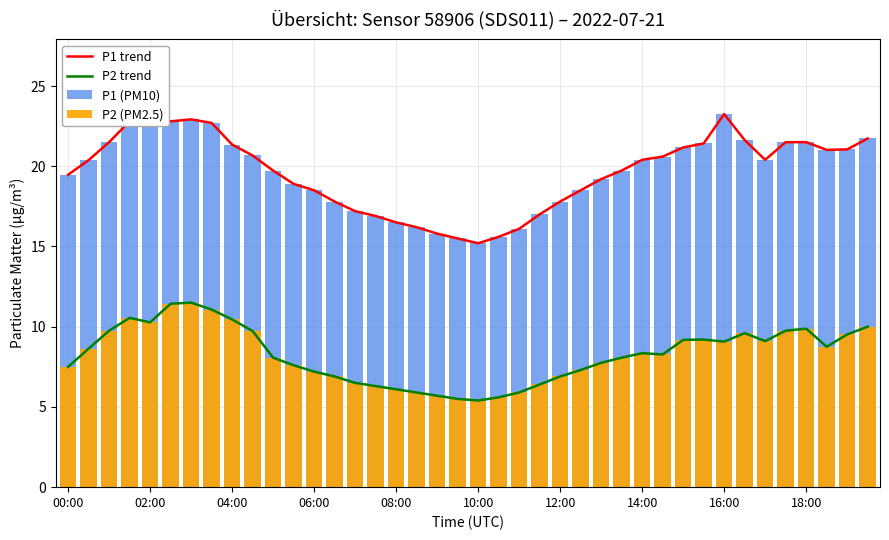

What is the difference between the highest and lowest values at 00:00?

12.0